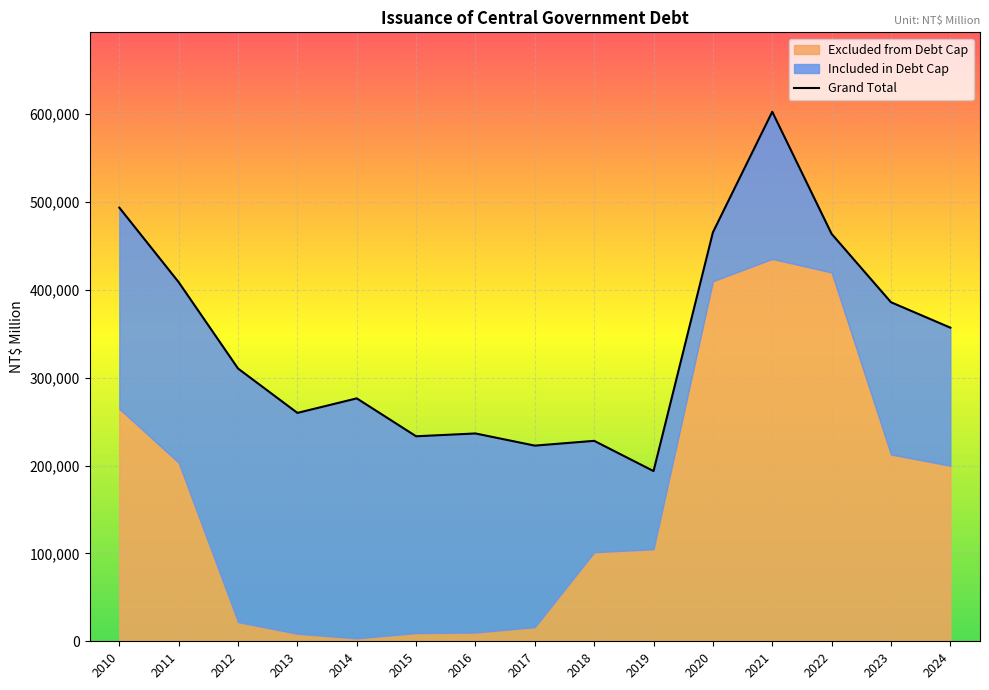

What is the difference between the maximum and second lowest values?

379855